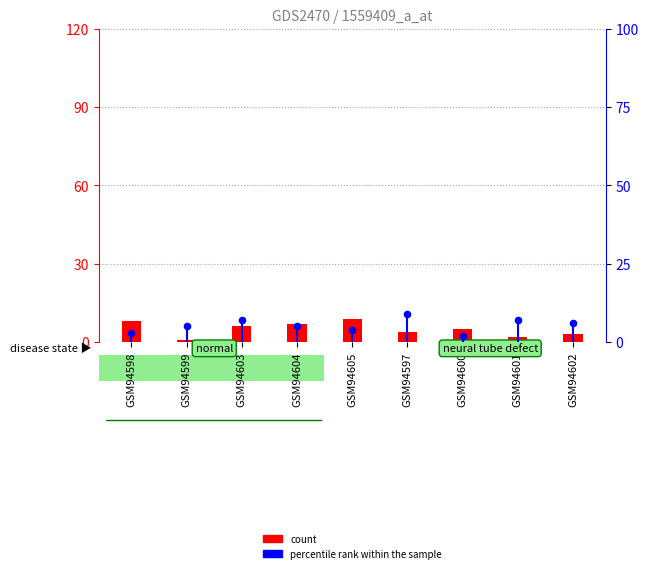

Which series reaches the maximum Y coordinate?

count